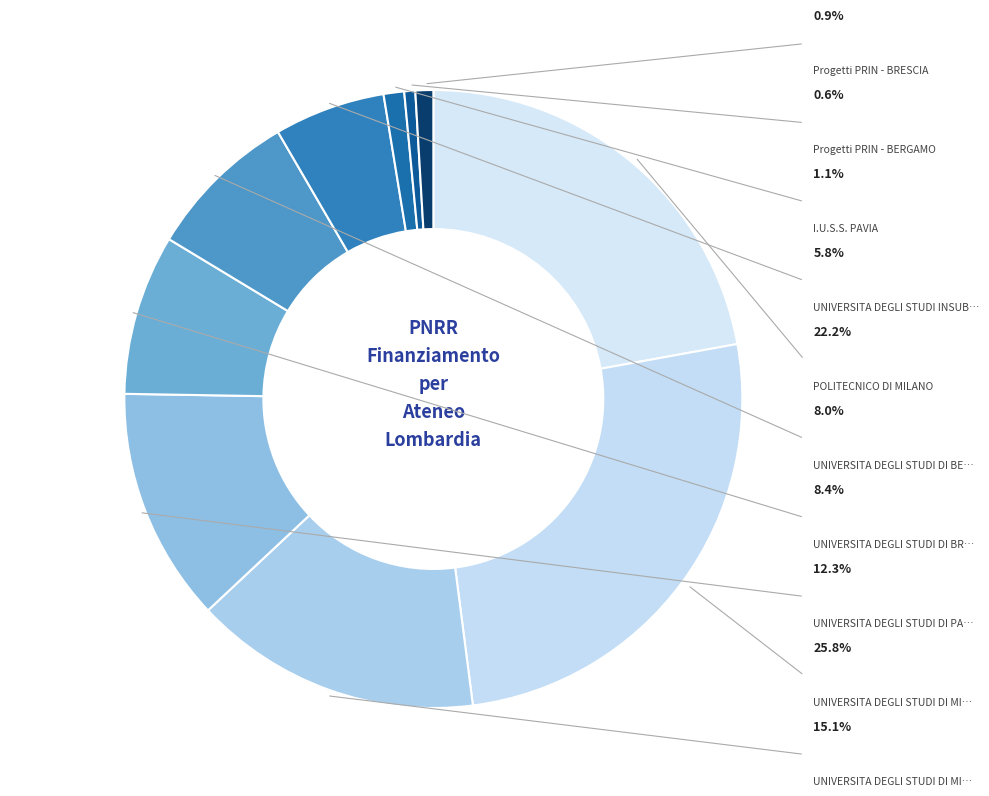

To the nearest percent, what is the difference between the Progetti PRIN - BERGAMO and UNIVERSITA DEGLI STUDI DI PAVIA slice percentages?

12%